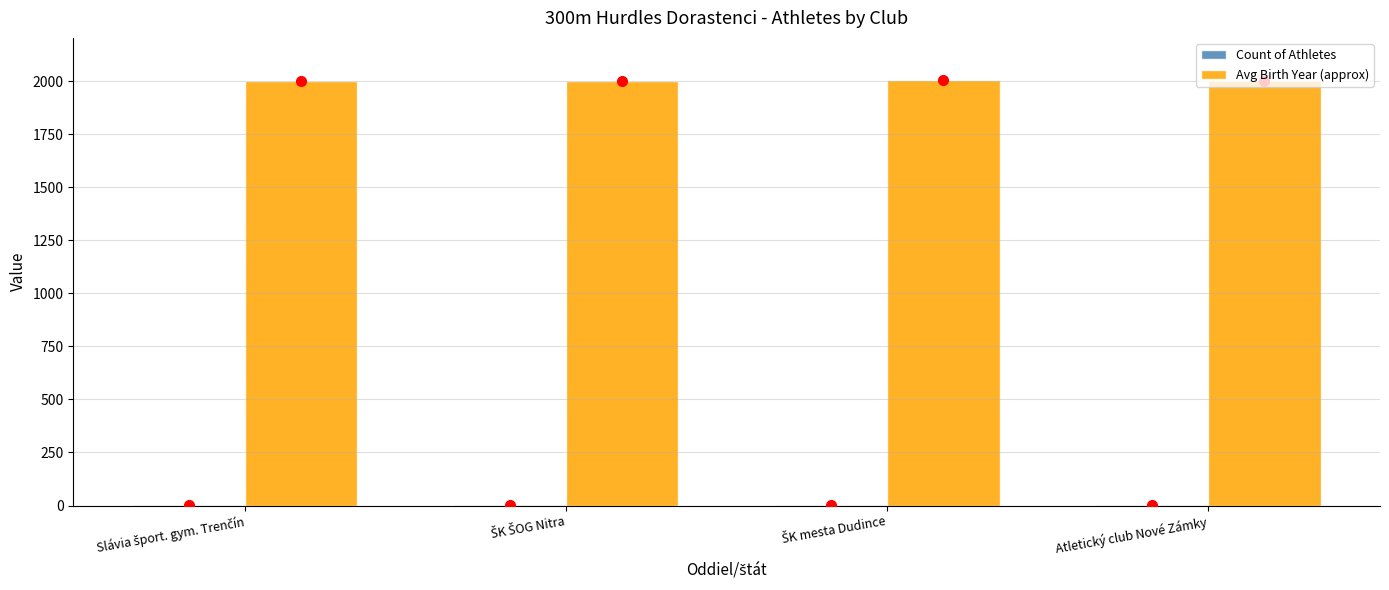

Is it true that Avg Birth Year (approx) equals 946.0 at Atletický club Nové Zámky?

False